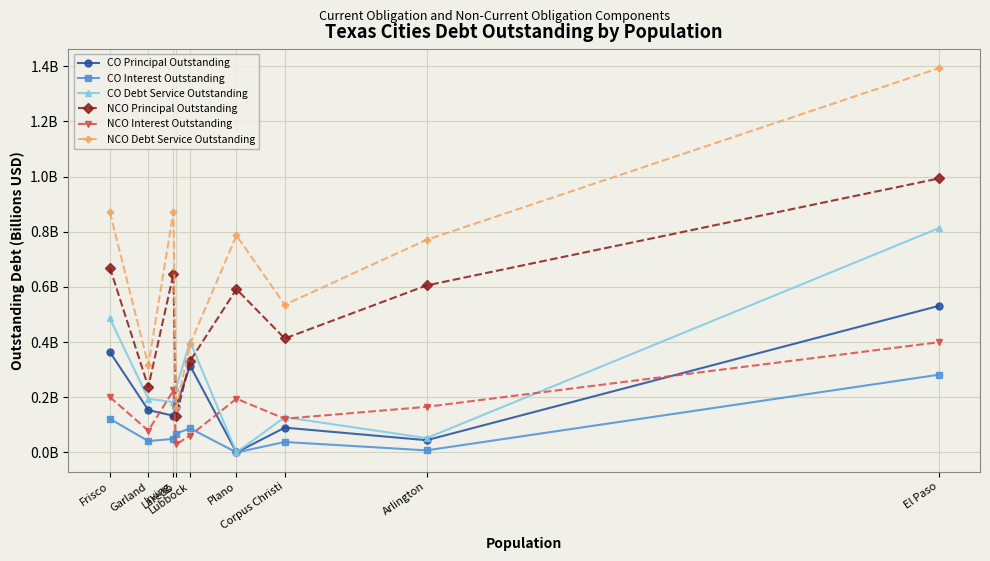

What is the maximum value for NCO Principal Outstanding?

1.0